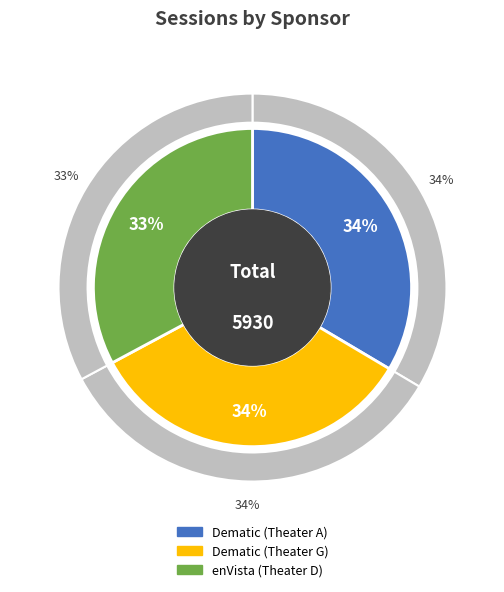

Which has a higher value, Dematic (Theater A) or Dematic (Theater G)?

Dematic (Theater G)